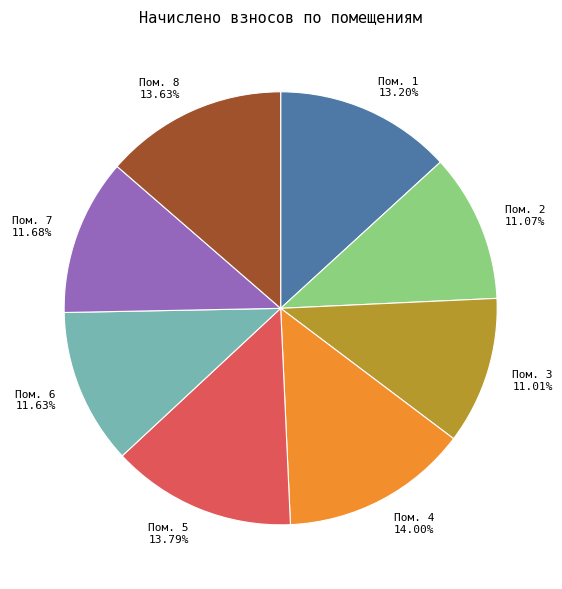

Which has a higher value, Пом. 3 or Пом. 7?

Пом. 7